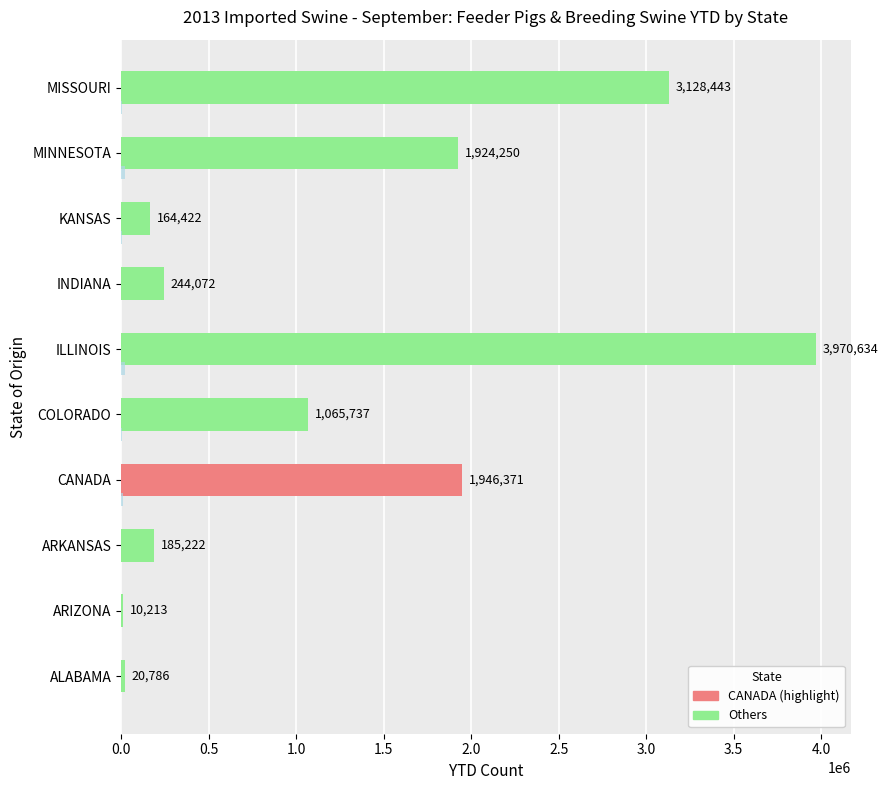

Which label corresponds to the largest value in the chart?

ILLINOIS